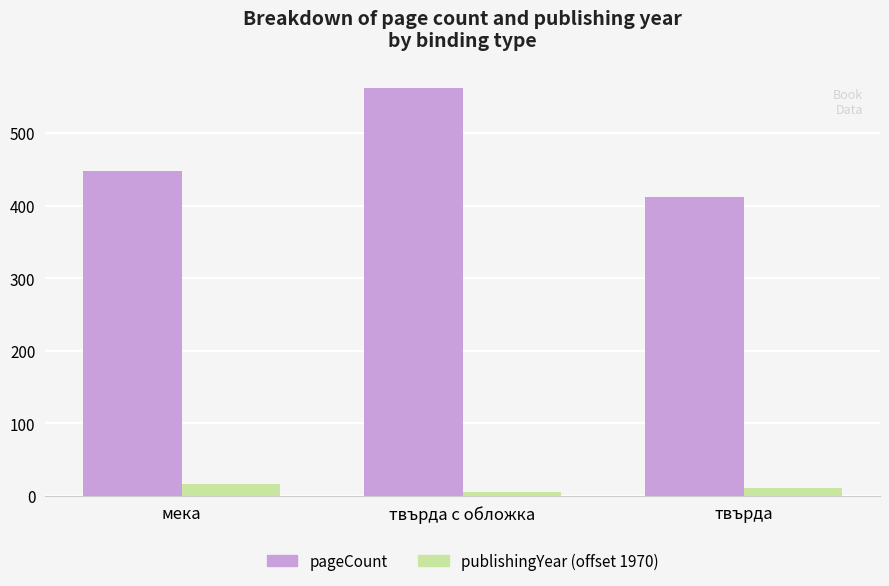

How many groups of bars are there?

3